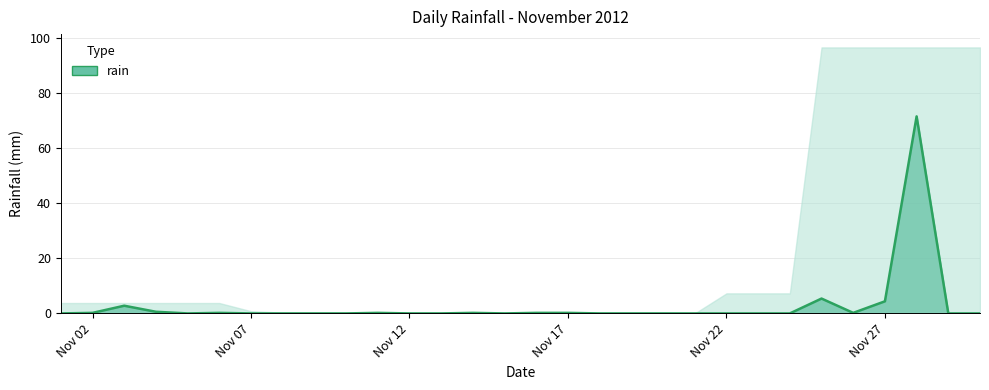

Which label corresponds to the largest value in the chart?

2012-11-28